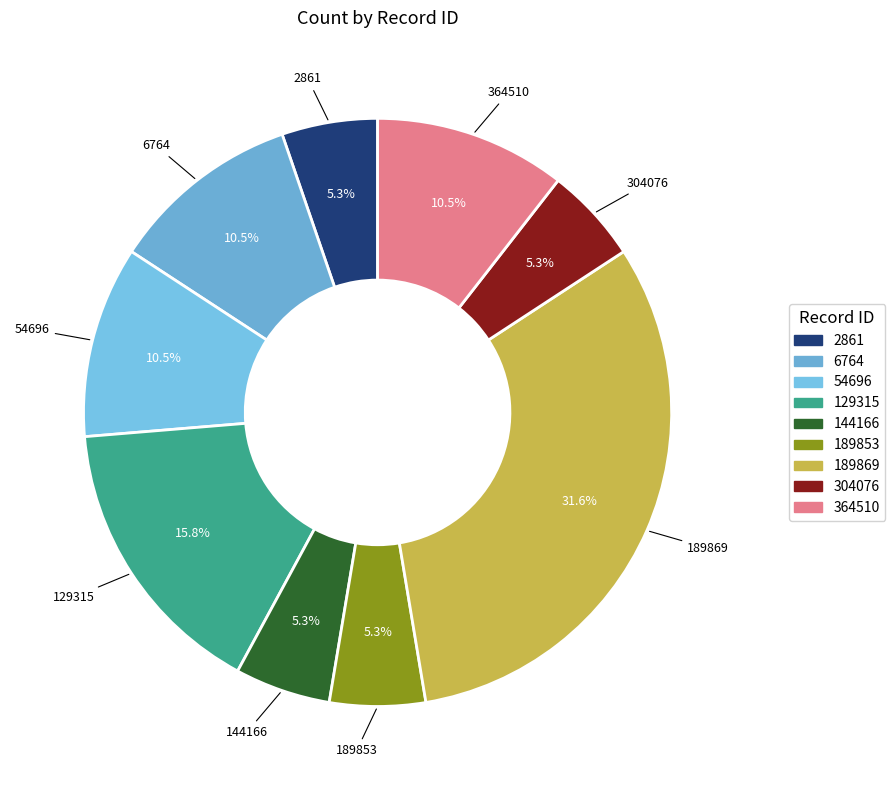

To the nearest percent, what is the difference between the largest and smallest slice percentages?

26%